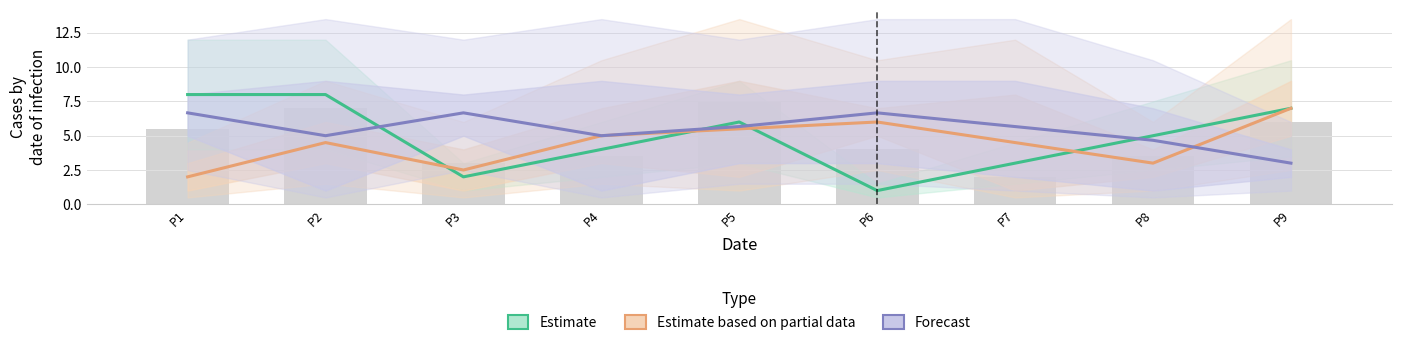

Read the Estimate based on partial data value at P1.

2.0